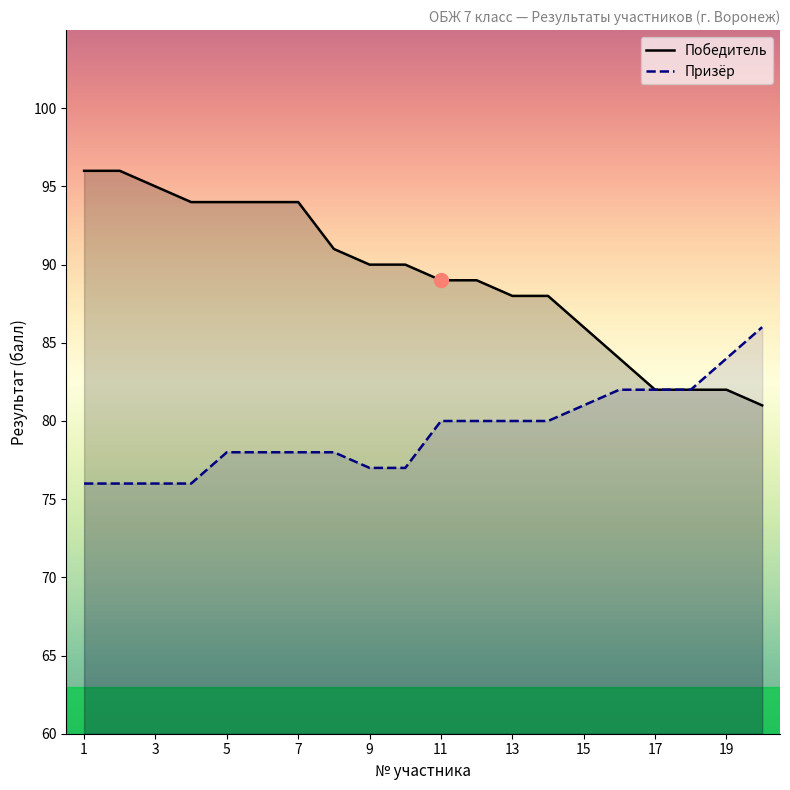

Reading right to left, transcribe all the data shown in this chart.

Победитель: 81	82	82	82	84	86	88	88	89	89	90	90	91	94	94	94	94	95	96	96
Призёр: 86	84	82	82	82	81	80	80	80	80	77	77	78	78	78	78	76	76	76	76